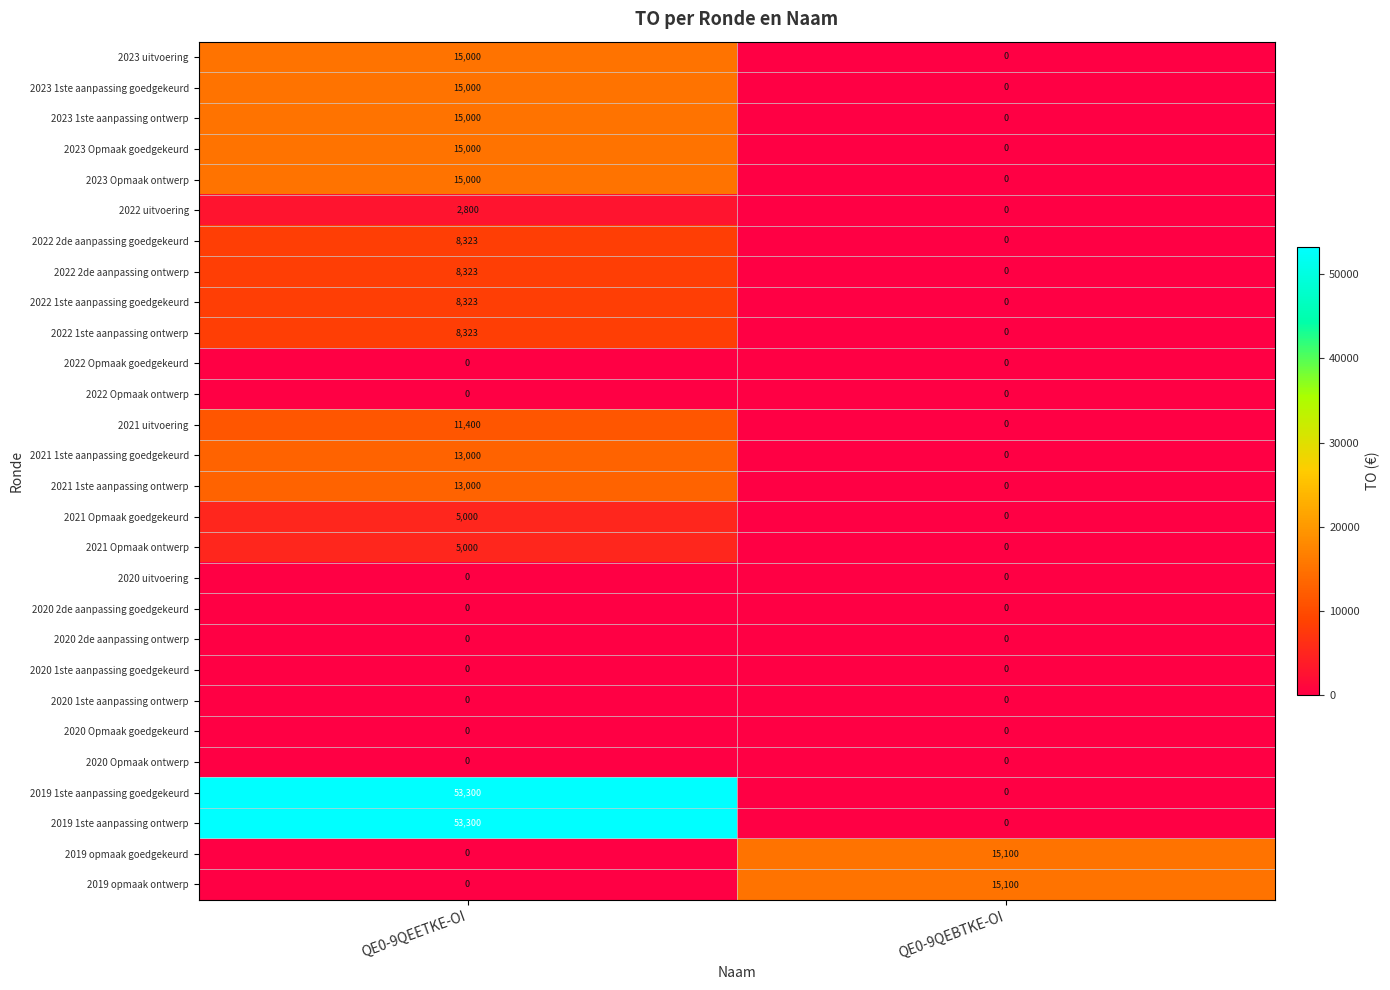

Is it true that 2023 Opmaak goedgekeurd equals 15000 at QE0-9QEETKE-OI?

True